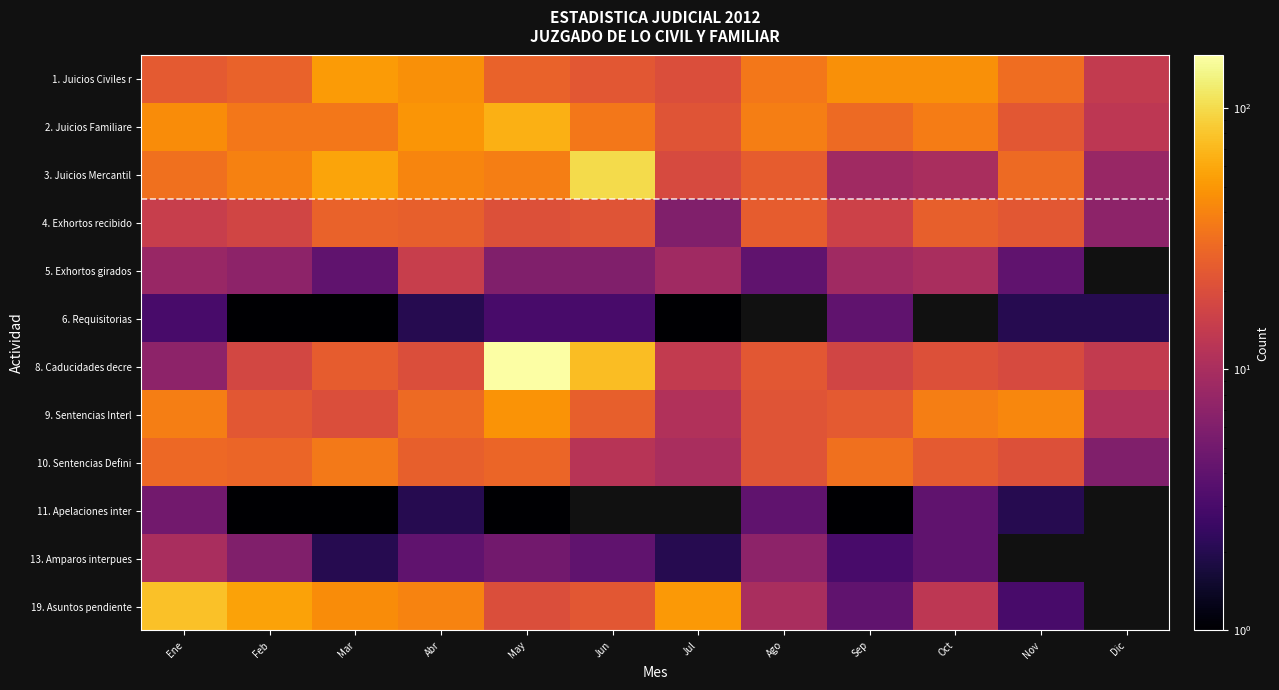

What is the spread (max minus min) of values at Sep?

45